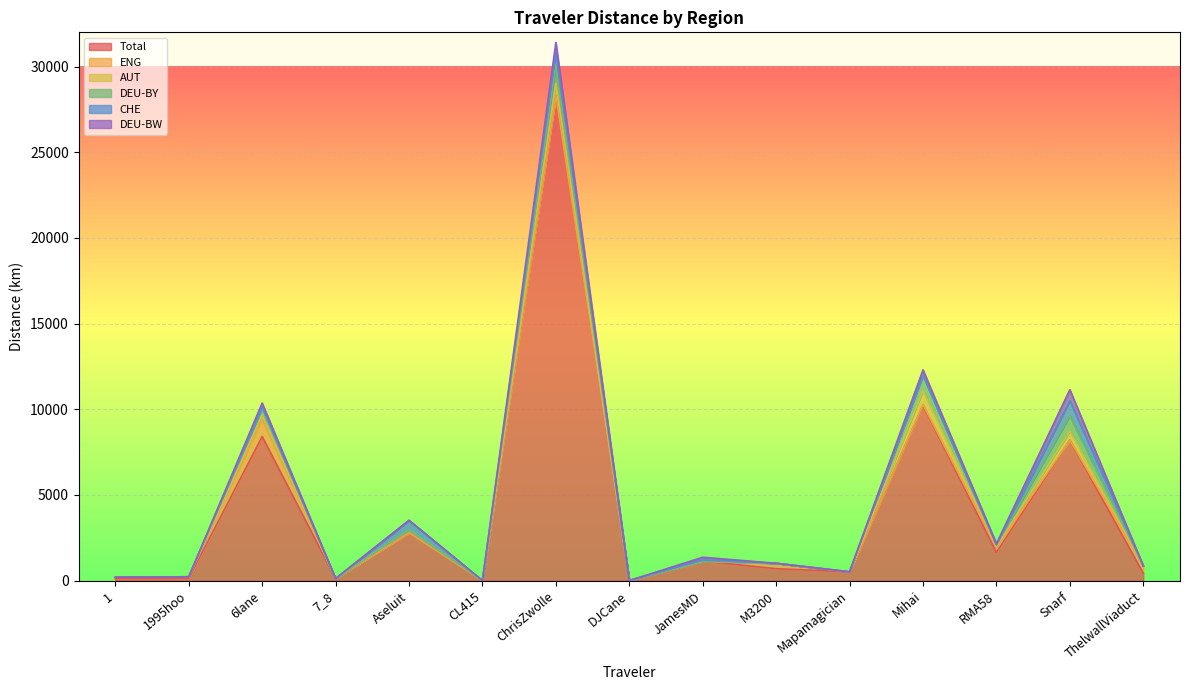

What position from the left is 1?

1